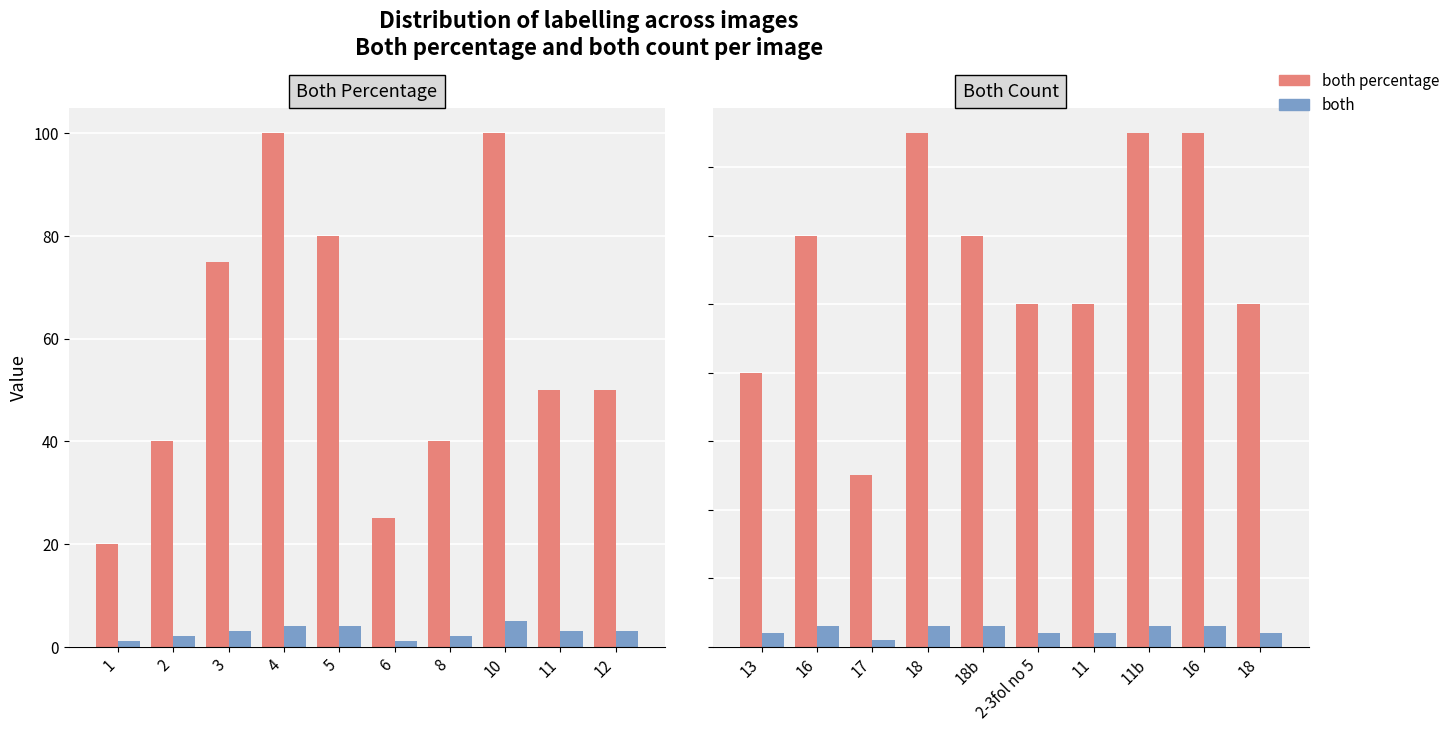

Between 16 and 11b, which series saw the biggest shift?

both percentage